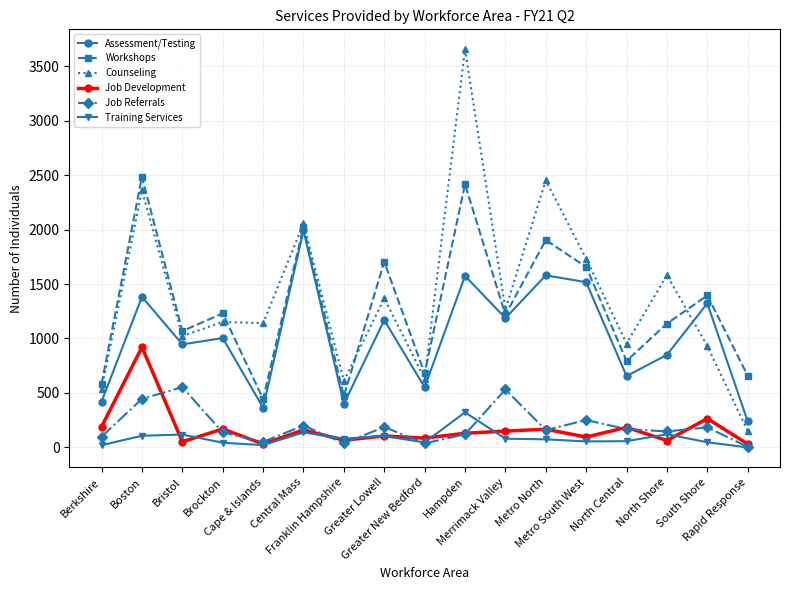

How many lines are shown in the chart?

6